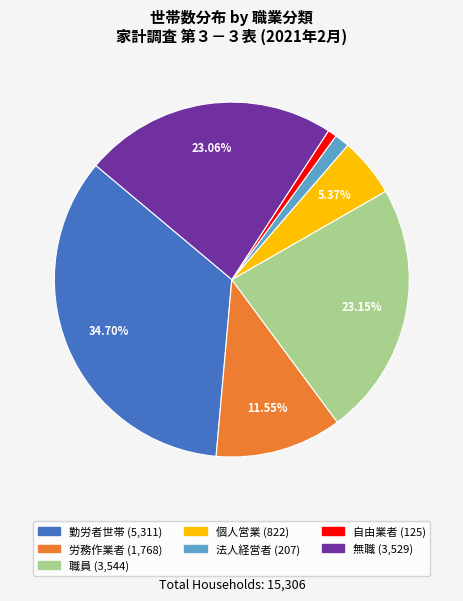

The 勤労者世帯 slice represents 35% of the pie. True or false?

True